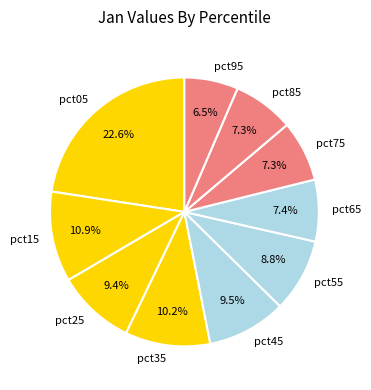

Which category has the smallest portion of the pie?

pct95